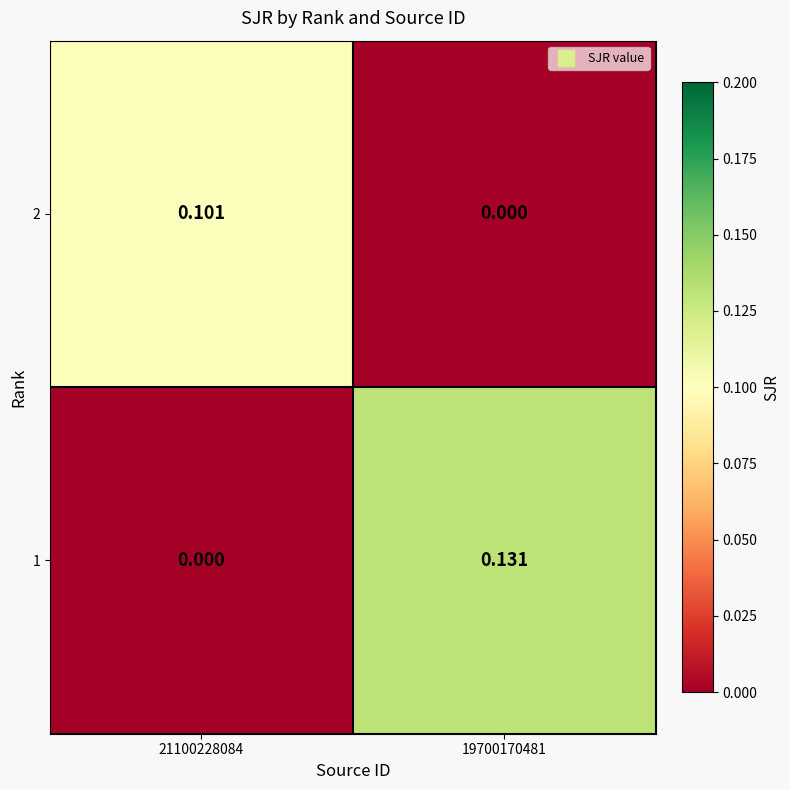

Is the value of 2 at 21100228084 greater than the value of 1 at 19700170481?

No